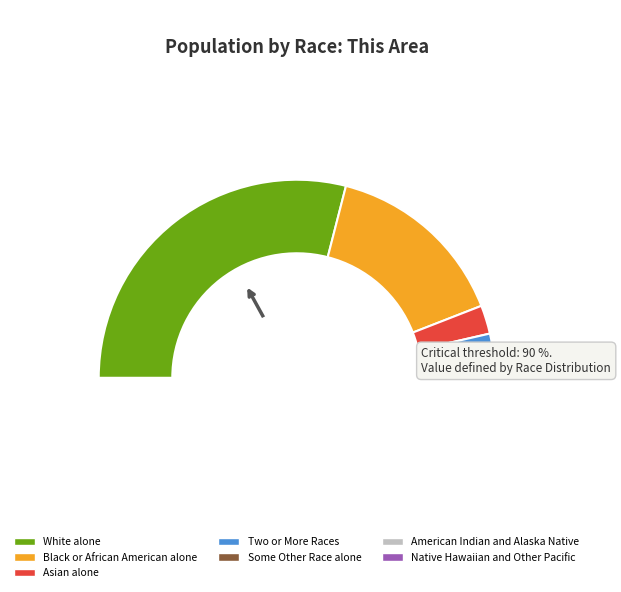

To the nearest percent, what is the combined percentage of Asian alone and Two or More Races?

8%